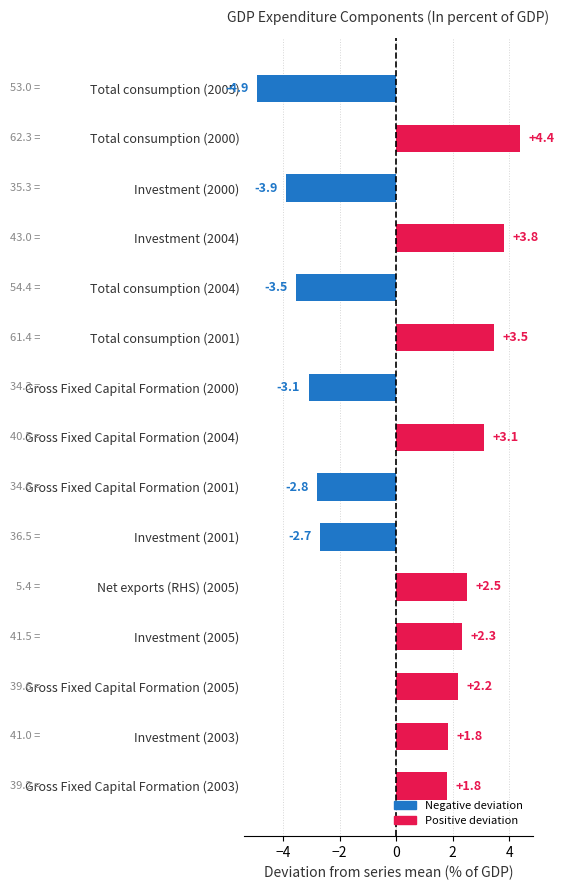

Reading top to bottom, extract all data points from this chart.

-4.9	4.4	-3.9	3.8	-3.5	3.5	-3.1	3.1	-2.8	-2.7	2.5	2.3	2.2	1.8	1.8